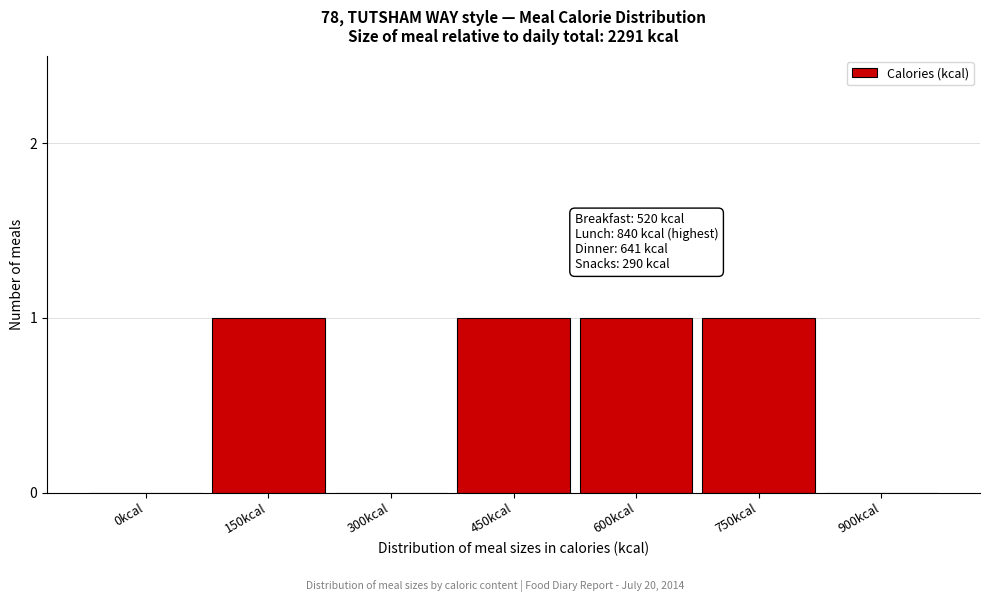

Reading left to right, extract all data points from this chart.

0kcal=0	150kcal=1	300kcal=0	450kcal=1	600kcal=1	750kcal=1	900kcal=0